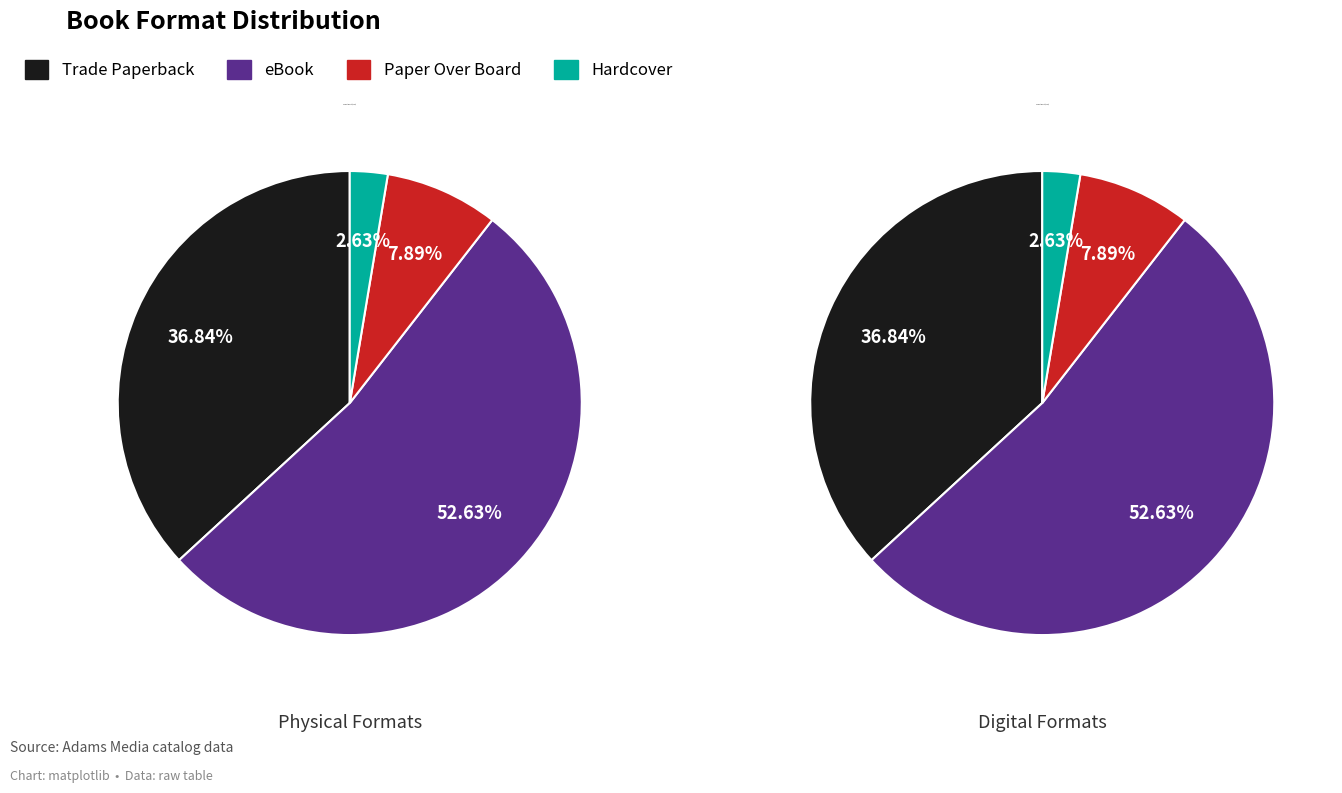

Is there a majority slice in this chart?

Yes